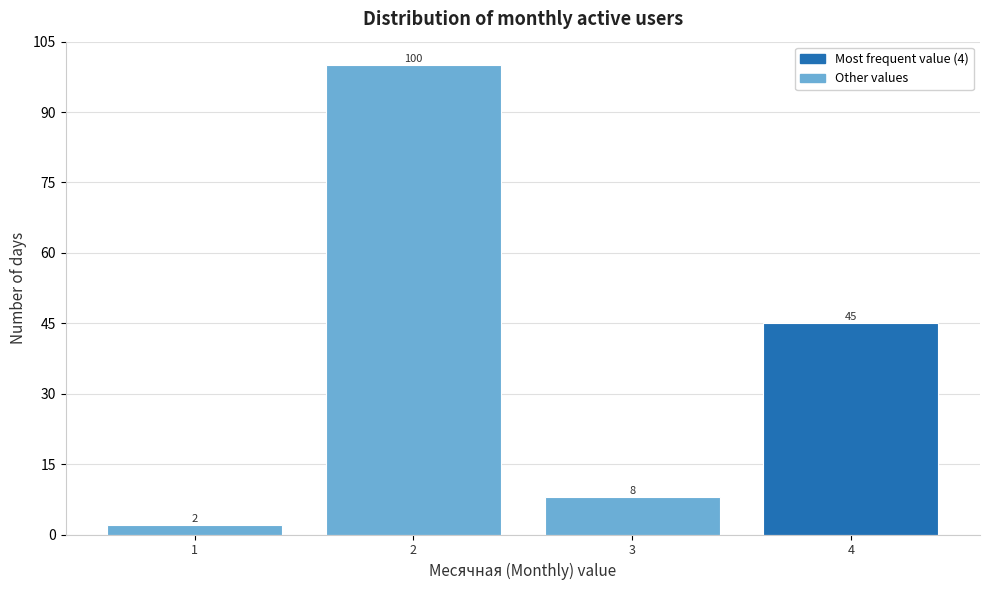

Reading left to right, list all the values displayed in this chart.

2	100	8	45